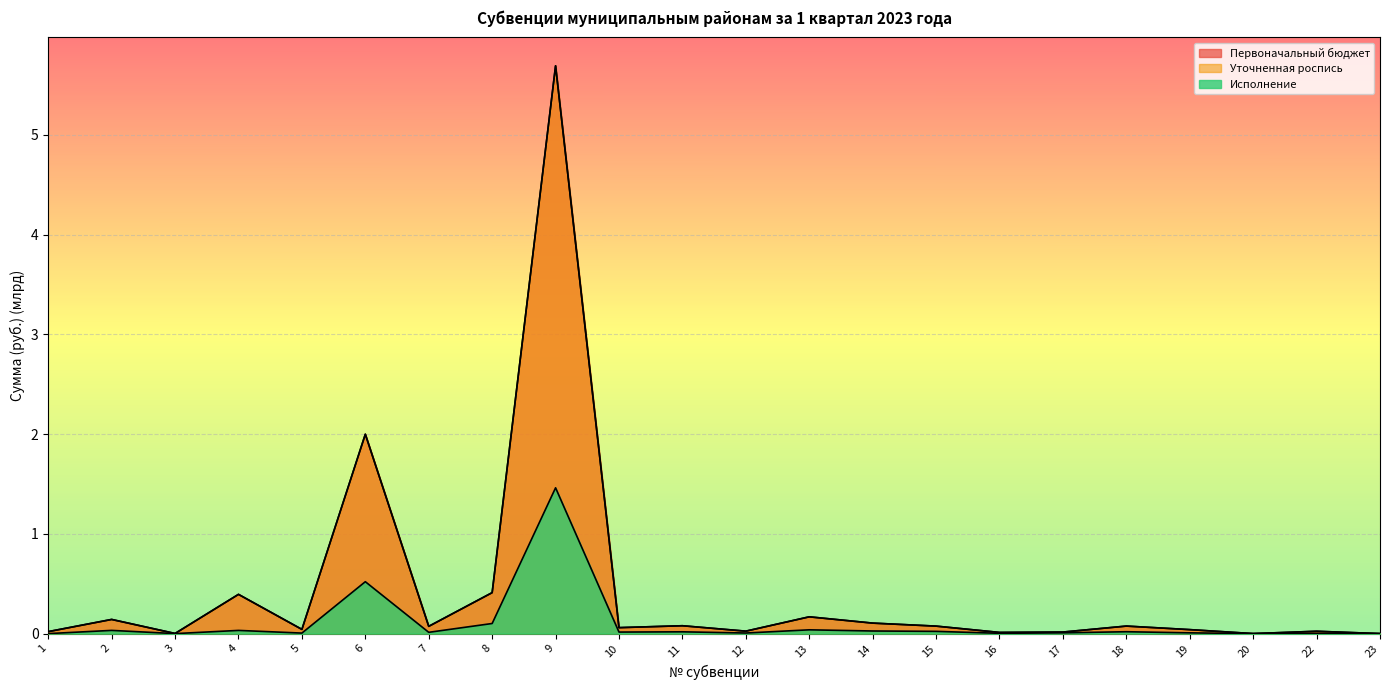

Is the value of Исполнение at 6 greater than the value of Первоначальный бюджет at 15?

Yes